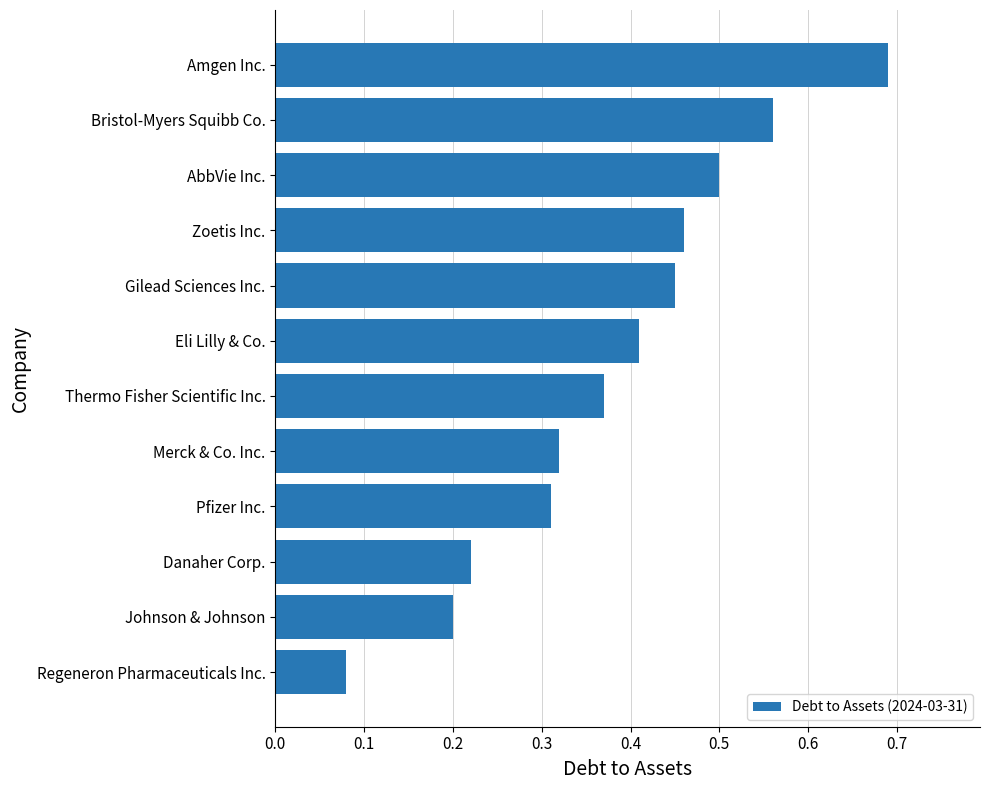

Count the values in the range 0 to 1.

12